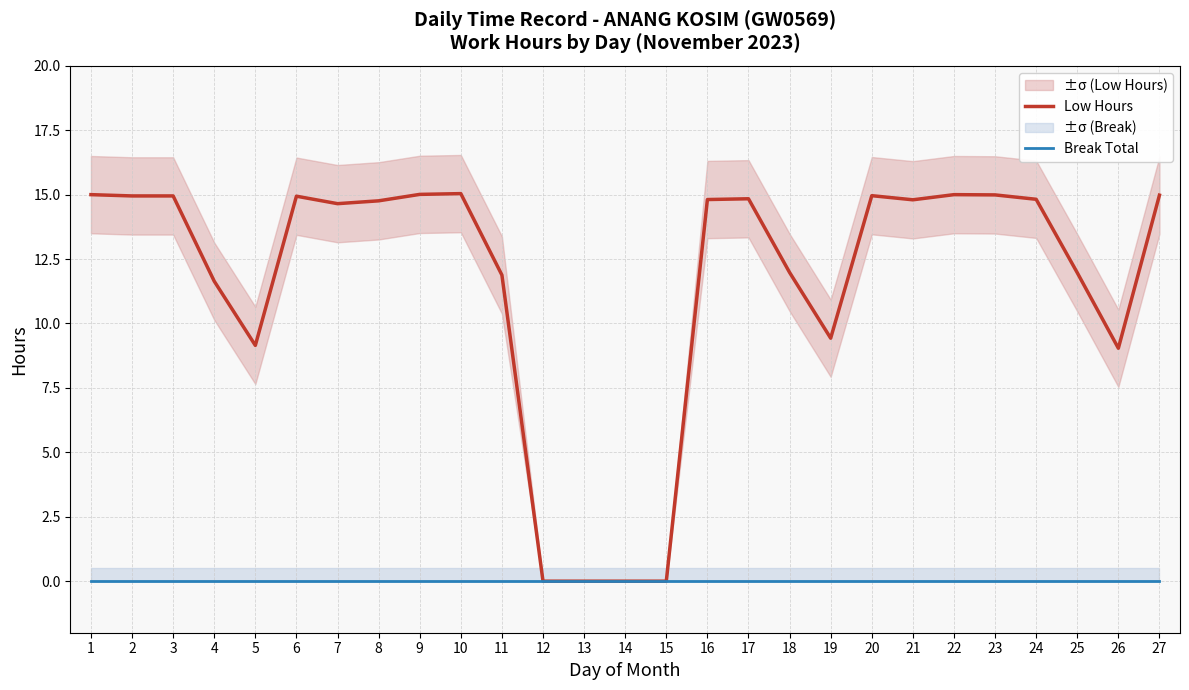

Reading left to right, list all the values displayed in this chart.

Low Hours: 15.0	14.9	14.9	11.6	9.2	14.9	14.7	14.8	15.0	15.0	11.9	0.0	0.0	0.0	0.0	14.8	14.8	12.0	9.4	15.0	14.8	15.0	15.0	14.8	12.0	9.0	15.0
Break Total: 0.0	0.0	0.0	0.0	0.0	0.0	0.0	0.0	0.0	0.0	0.0	0.0	0.0	0.0	0.0	0.0	0.0	0.0	0.0	0.0	0.0	0.0	0.0	0.0	0.0	0.0	0.0